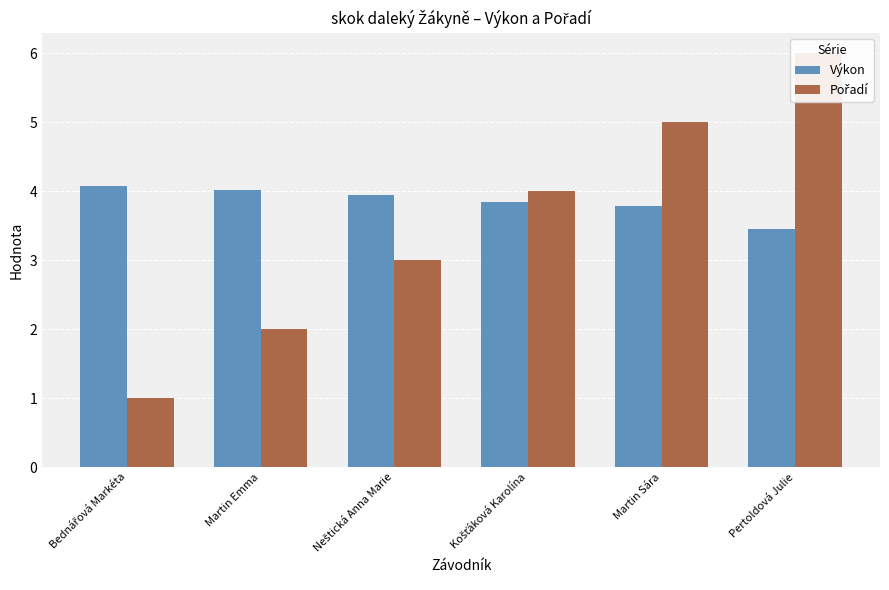

What is the label of the 5th bar from the right?

Martin Emma